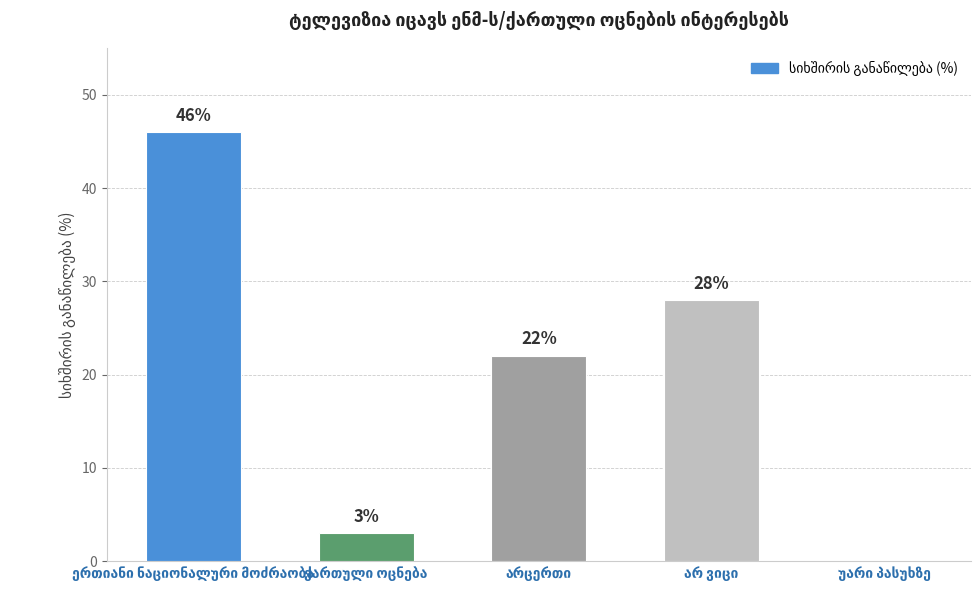

What is the maximum value shown in the chart?

46